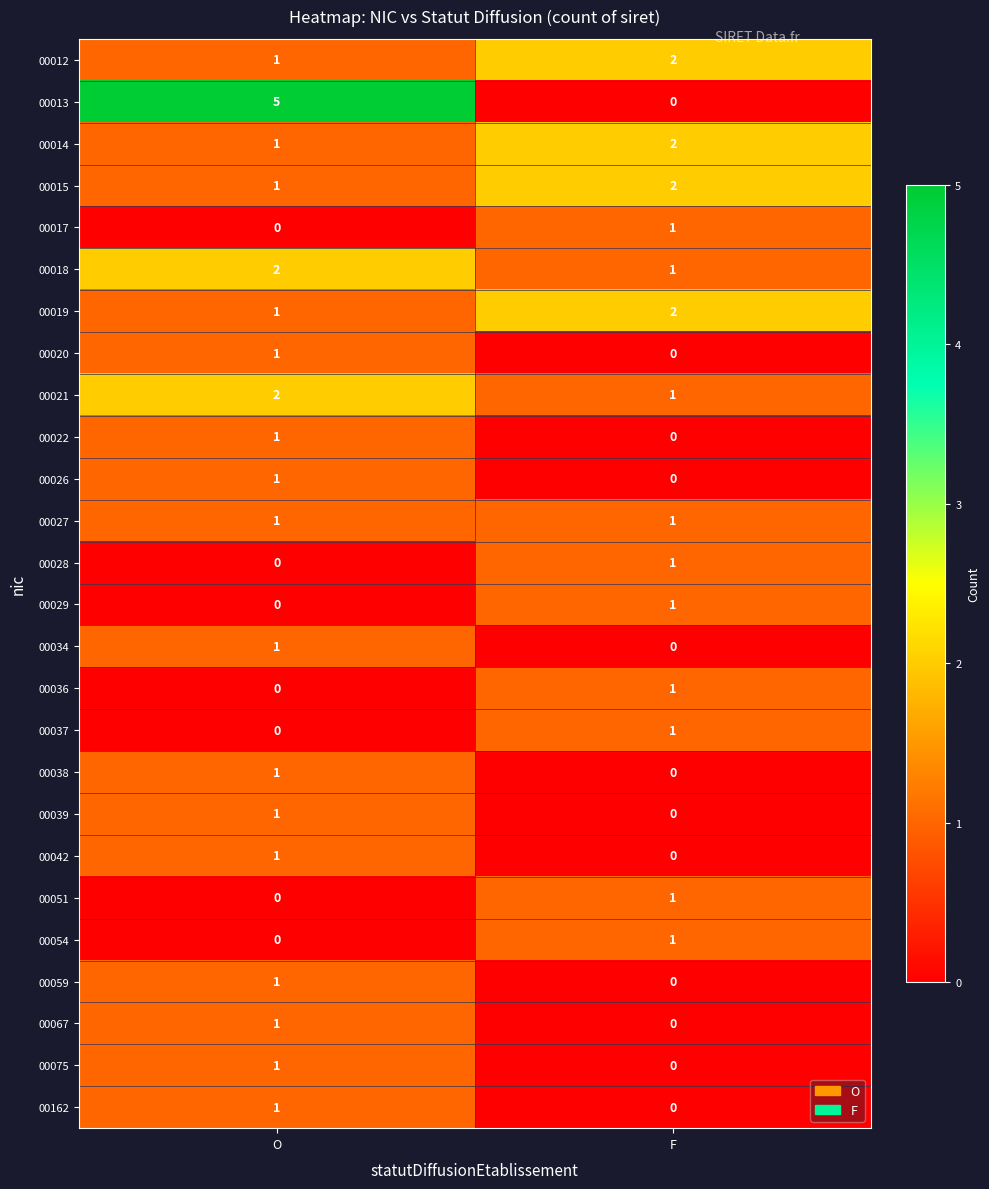

What is the spread (max minus min) of values at O?

5